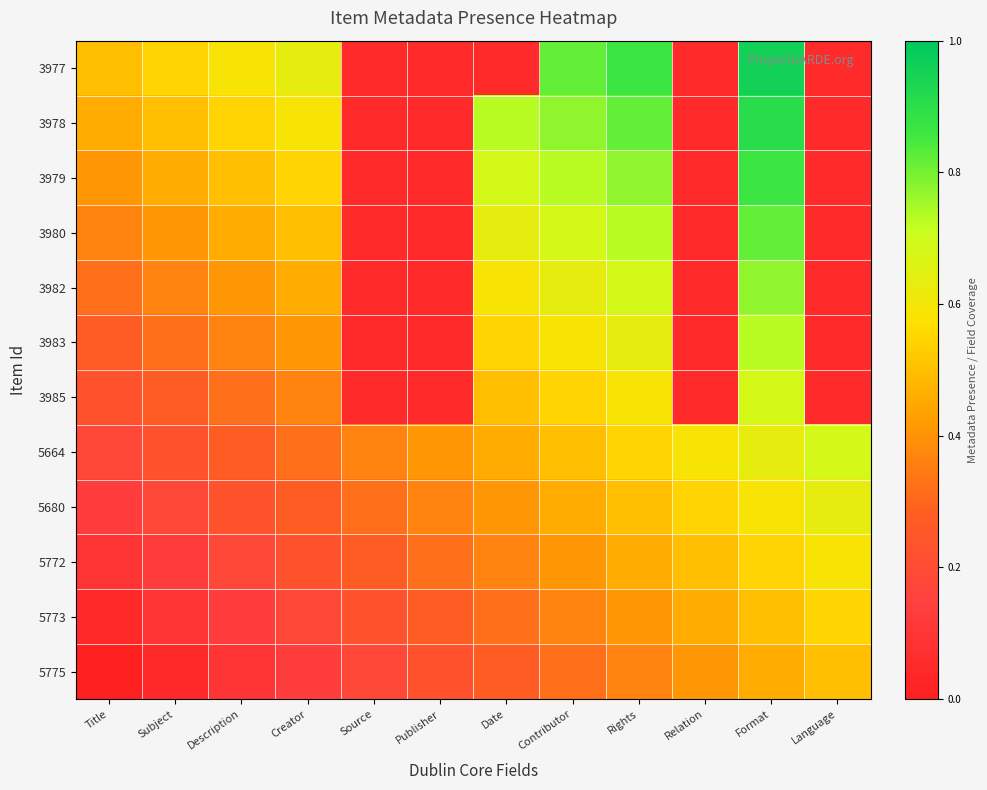

At which category is the sum across all series the highest?

Format